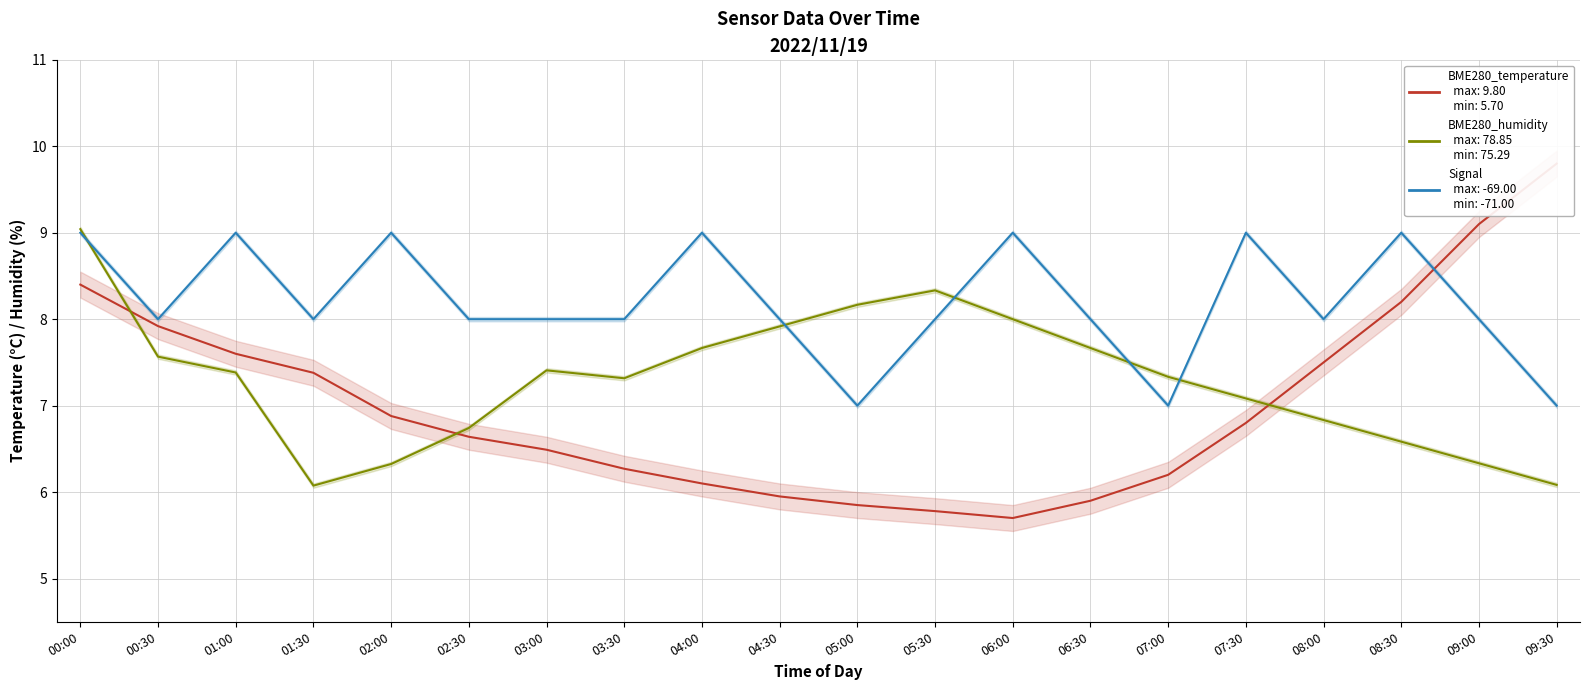

In BME280_humidity (scaled), how many points are higher than both neighbors (excluding endpoints)?

2